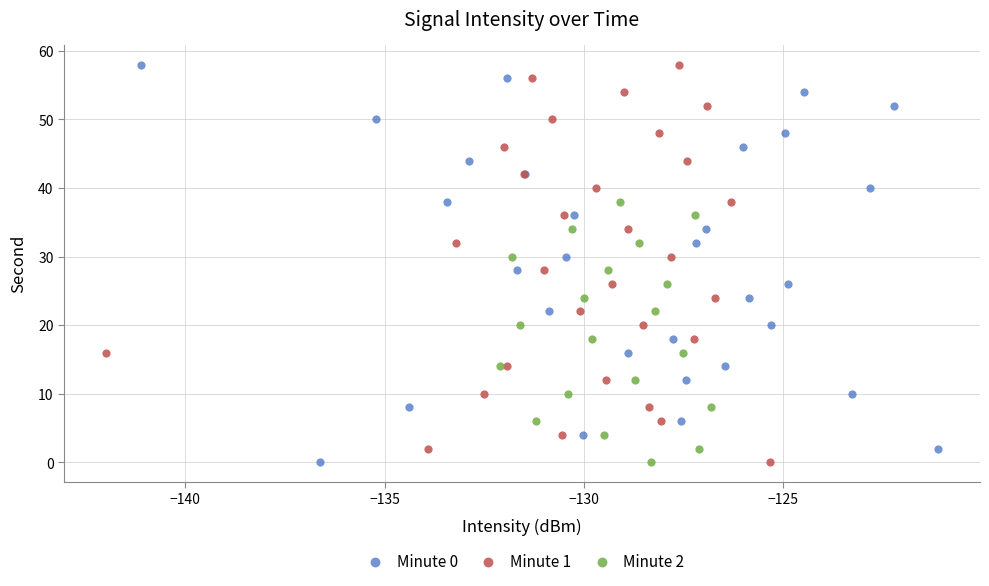

What are all the series names shown in the legend?

Minute 0, Minute 1, Minute 2